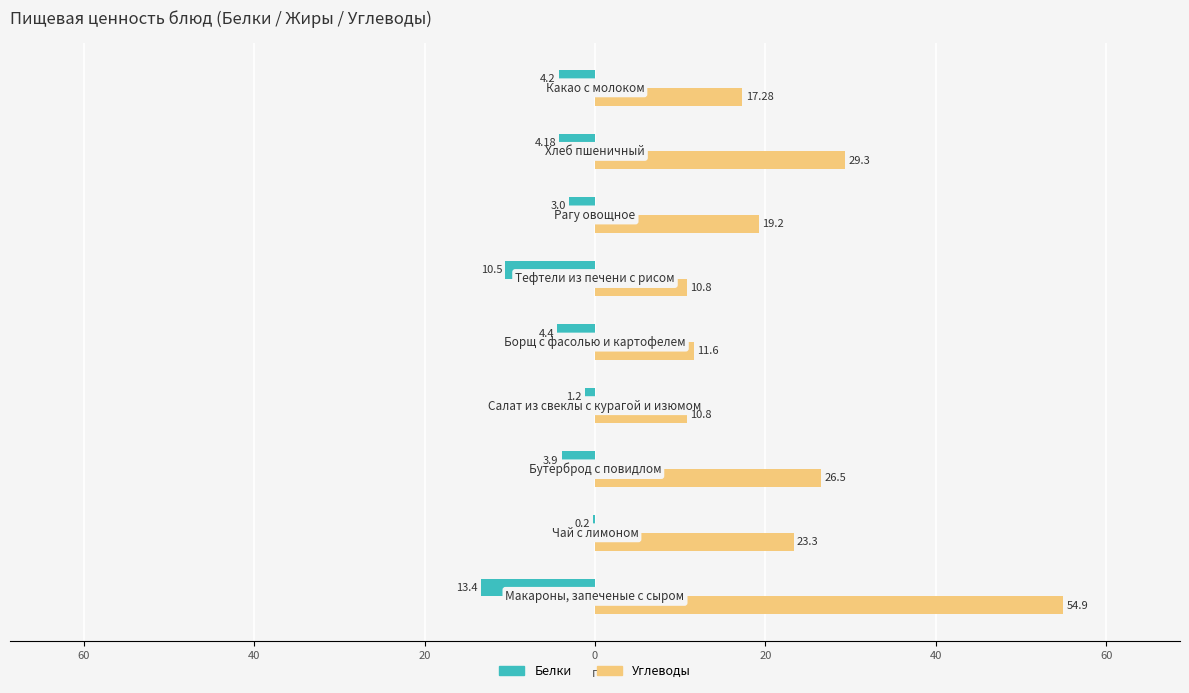

What are all the series names shown in the legend?

Белки, Углеводы